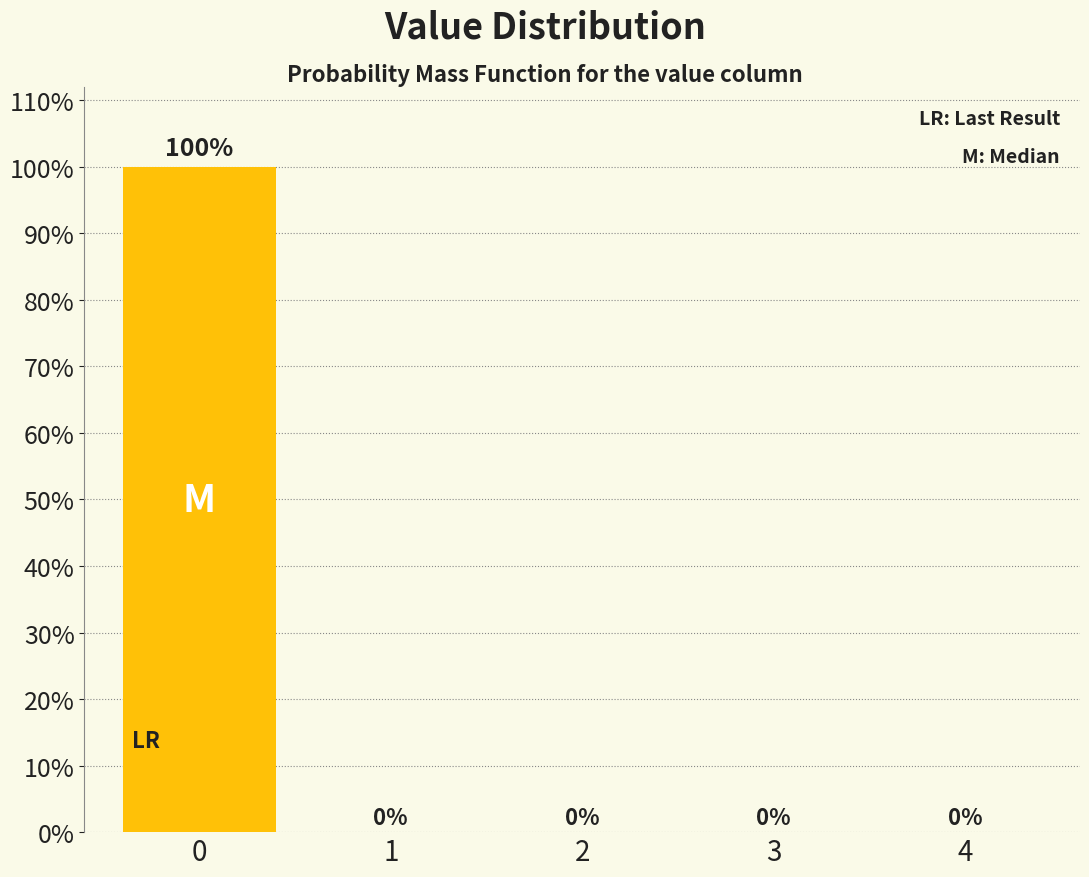

Are the bars horizontal?

No